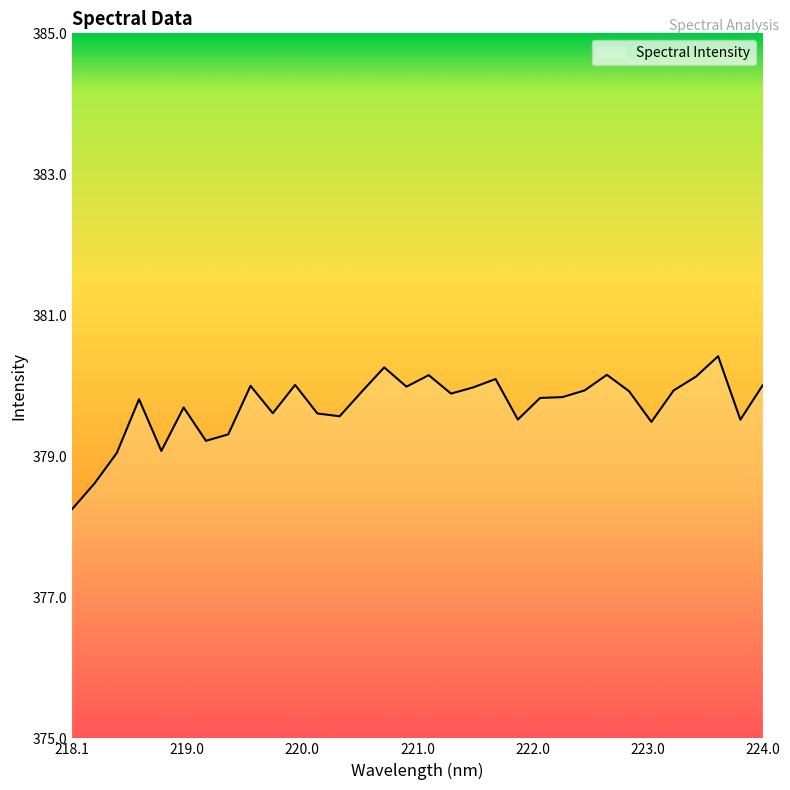

What is the minimum value shown in the chart?

378.3